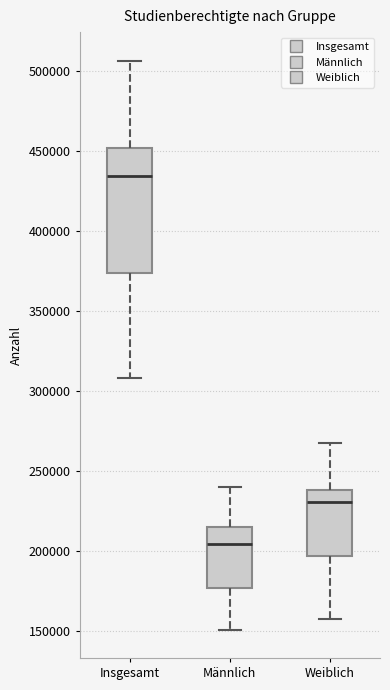

Which box is the tallest, from its lower edge to its upper edge?

Insgesamt